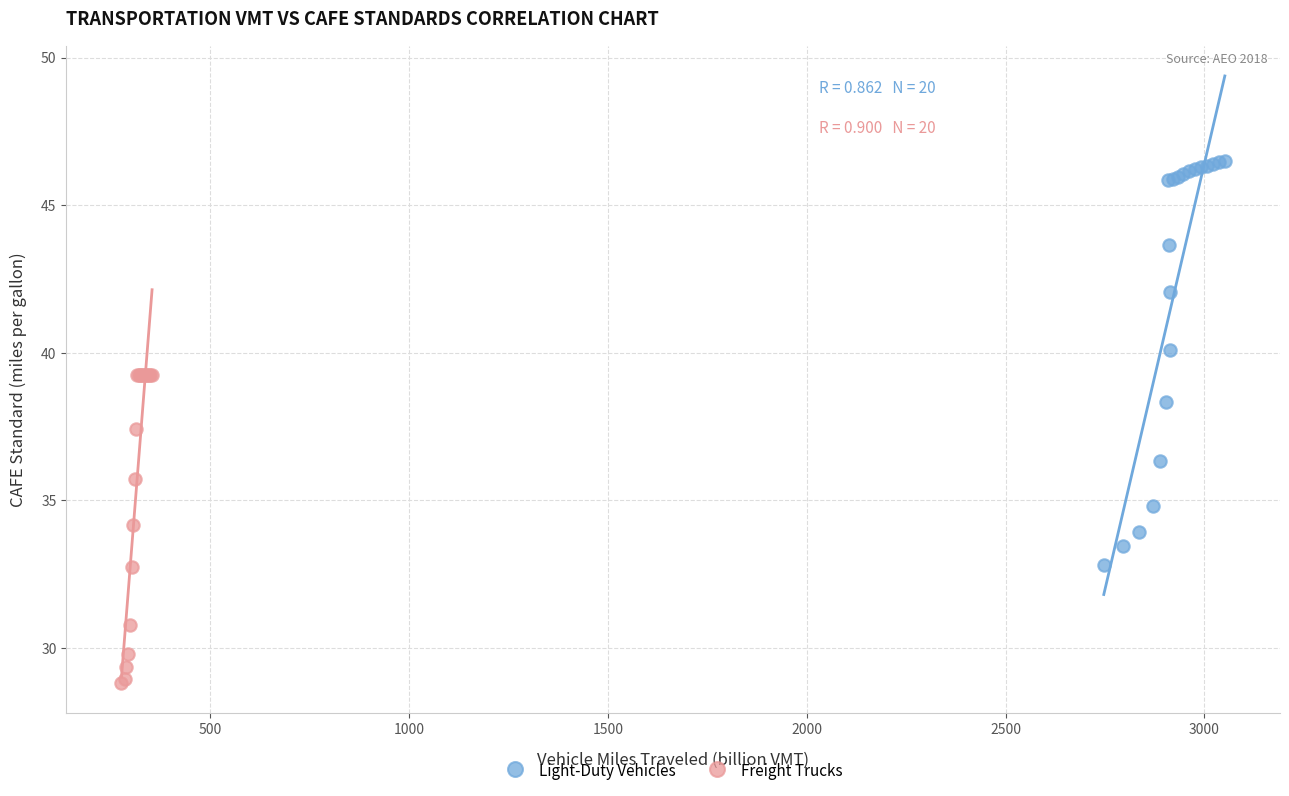

Which series contains the lowest Y value?

Freight Trucks